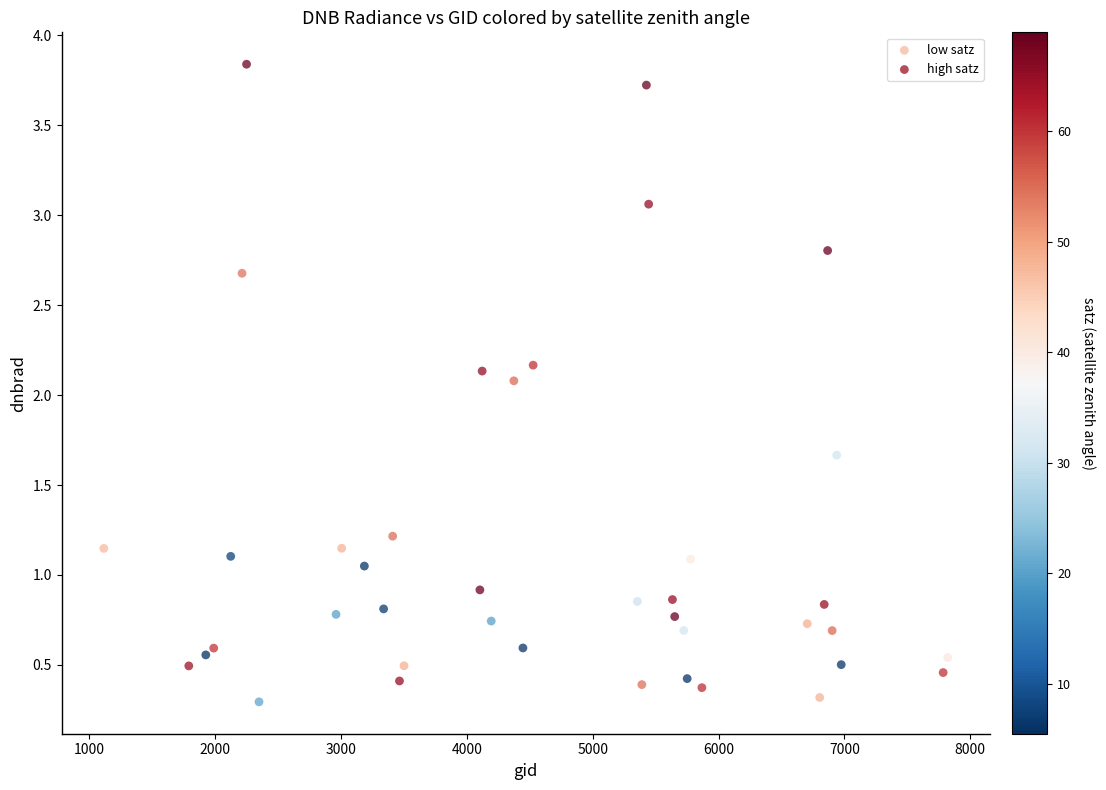

Which series reaches the minimum Y coordinate?

low satz